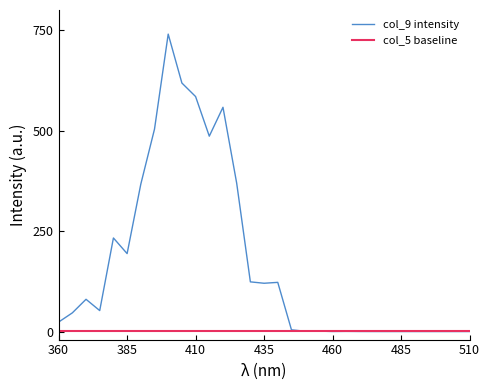

List the series in order of their overall mean, lowest first.

col_5 baseline, col_9 intensity